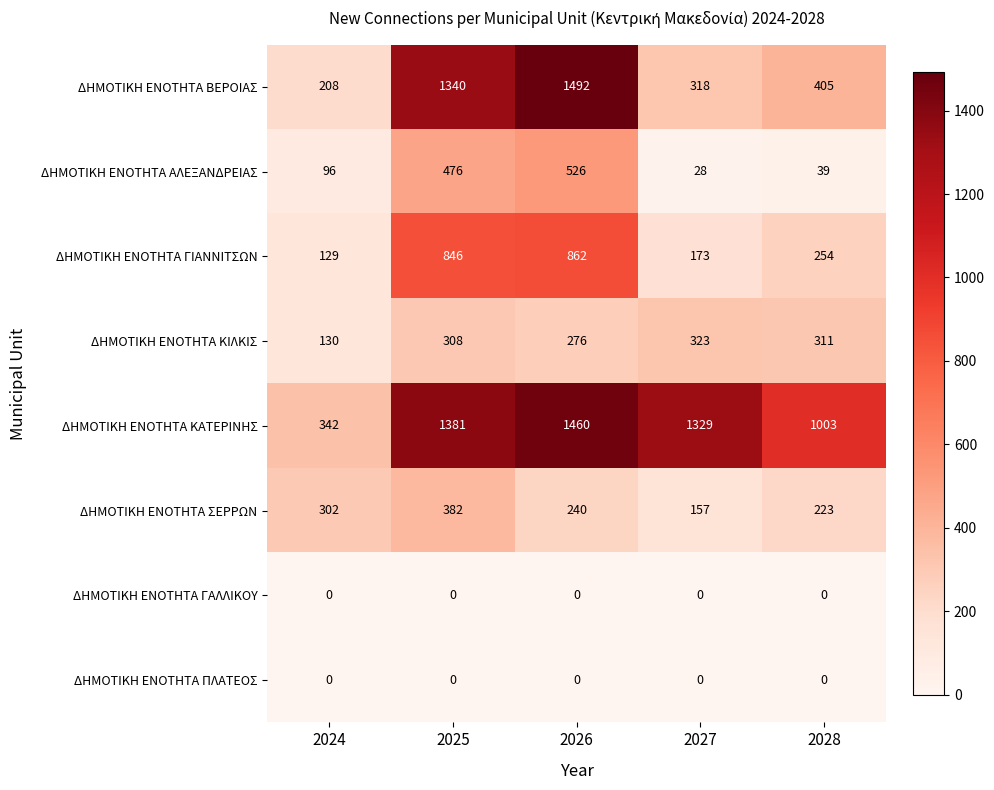

At which category is the sum across all series the highest?

2026